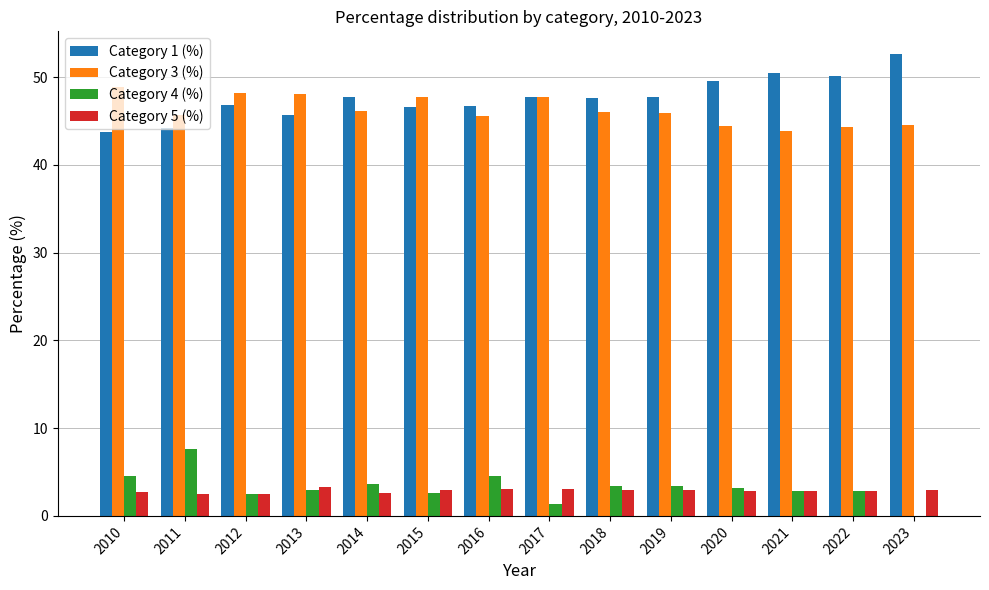

What is the total value across all series at 2018?

100.0